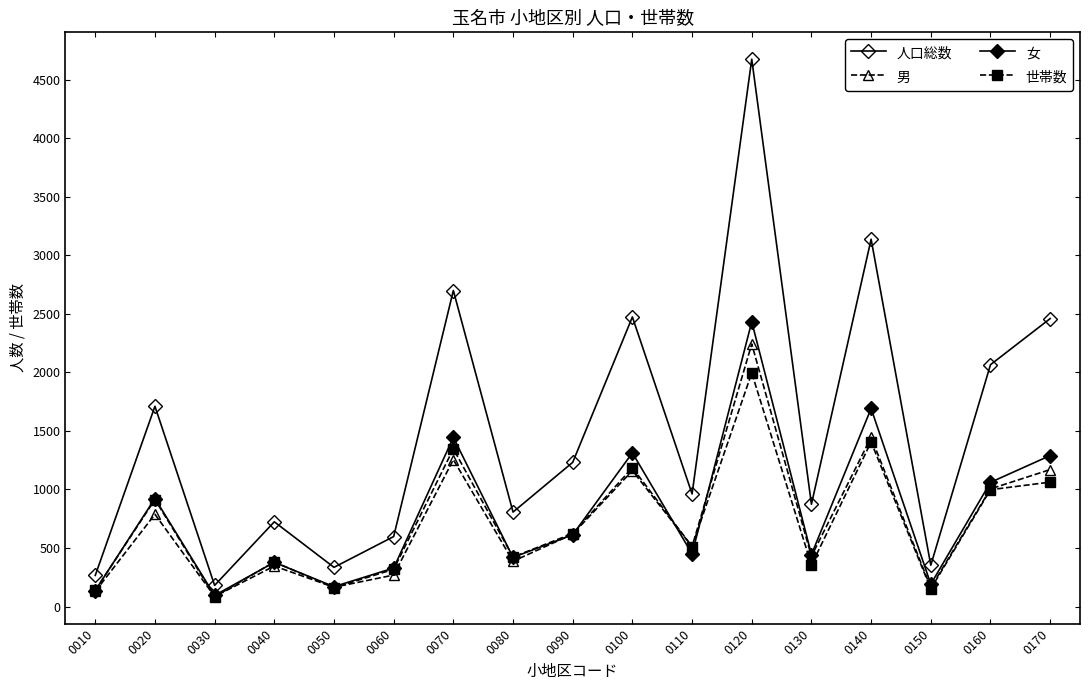

What is the spread (max minus min) of values at 0150?

202